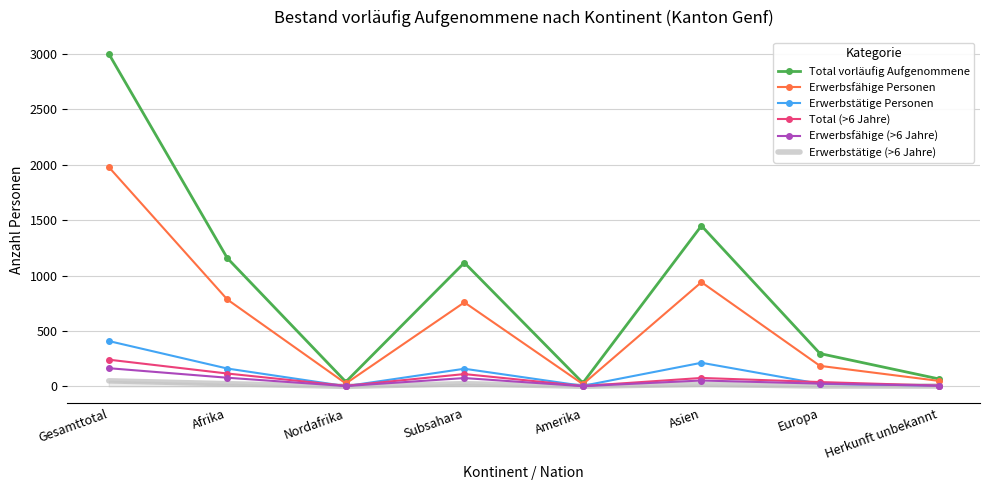

True or false: Erwerbstätige Personen has more than 0 interior local peaks.

True